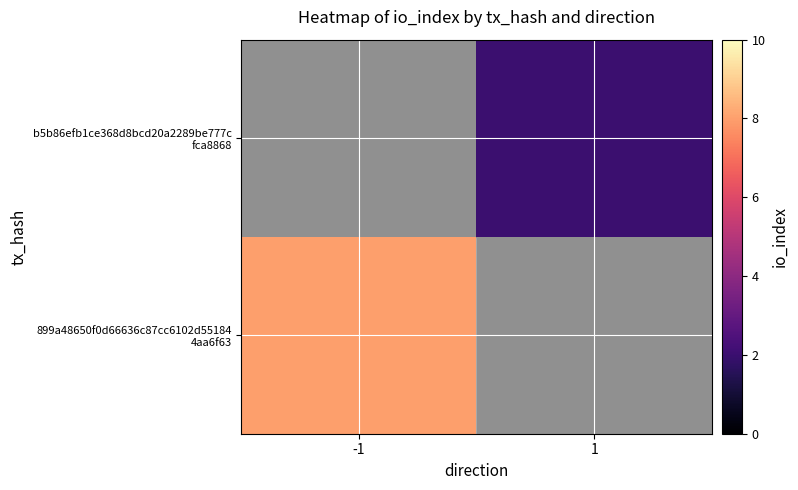

How many positive values does the 899a48650f0d66636c87cc6102d55184 4aa6f63 series have?

1